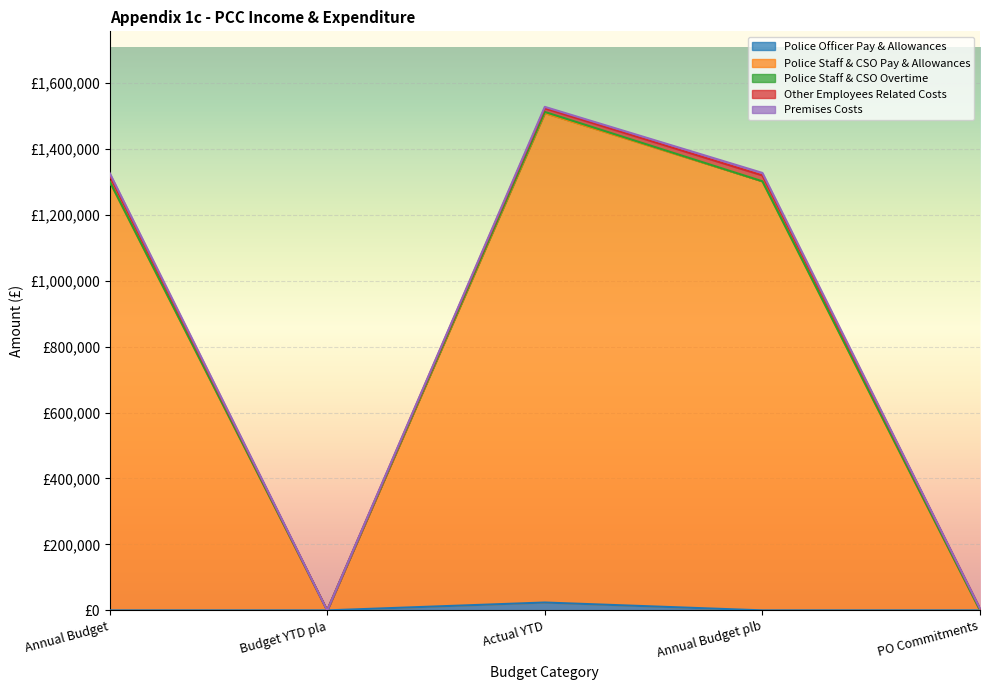

How many positive values does the Premises Costs series have?

4